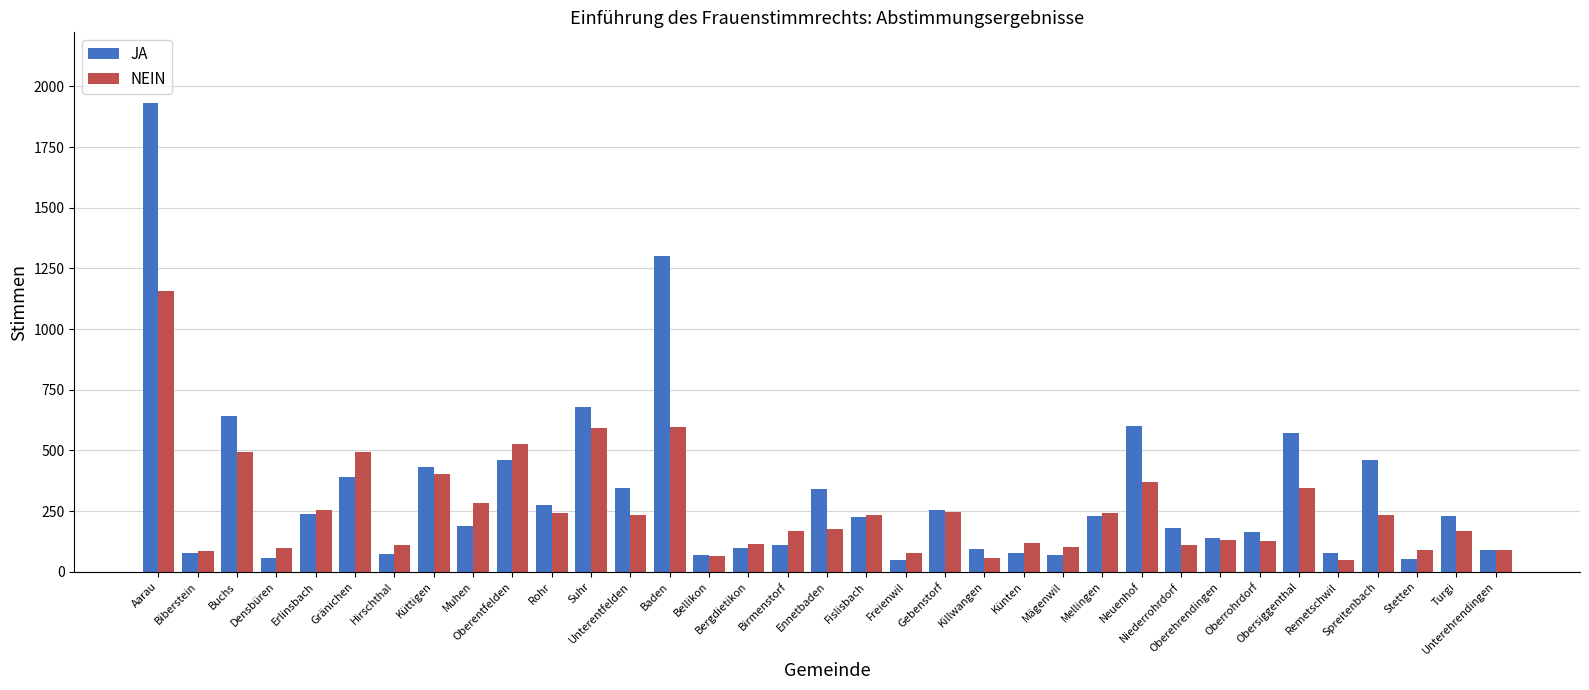

What is the value of the NEIN bar at the 22nd from the left?

55